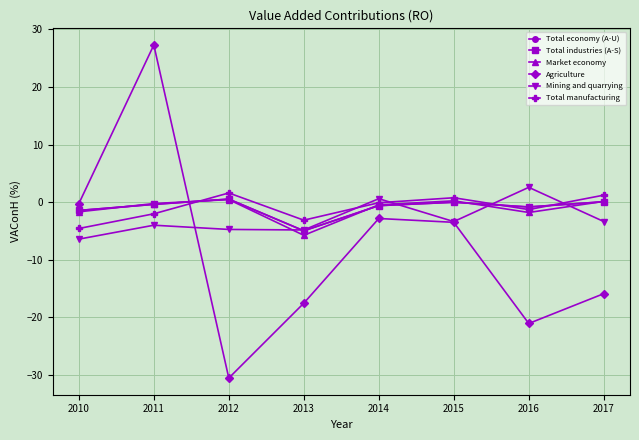

What are all the series names shown in the legend?

Total economy (A-U), Total industries (A-S), Market economy, Agriculture, Mining and quarrying, Total manufacturing